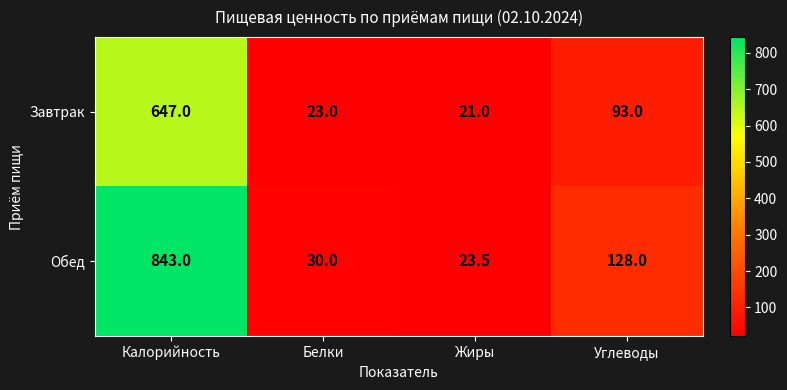

At which label is Обед closest to 433?

Углеводы